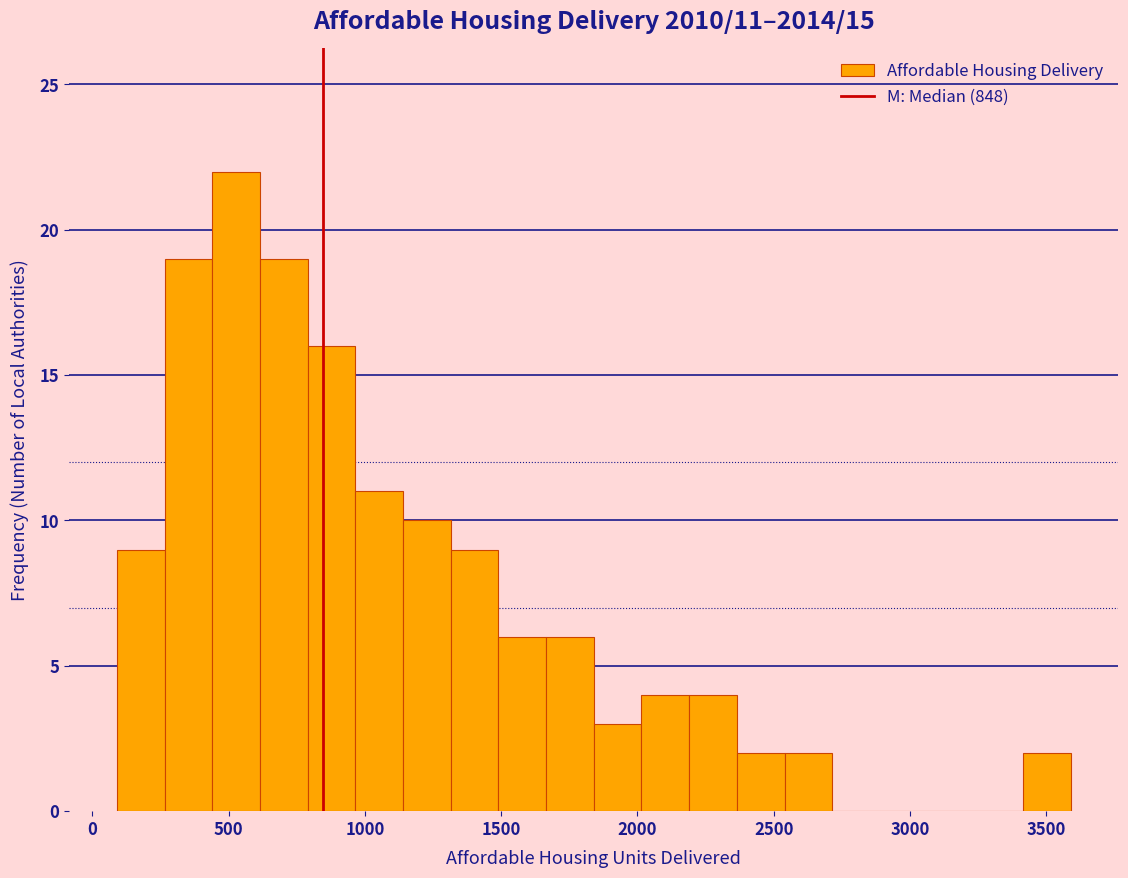

Read against the x-axis, roughly where is the centre of the tallest bar?

550